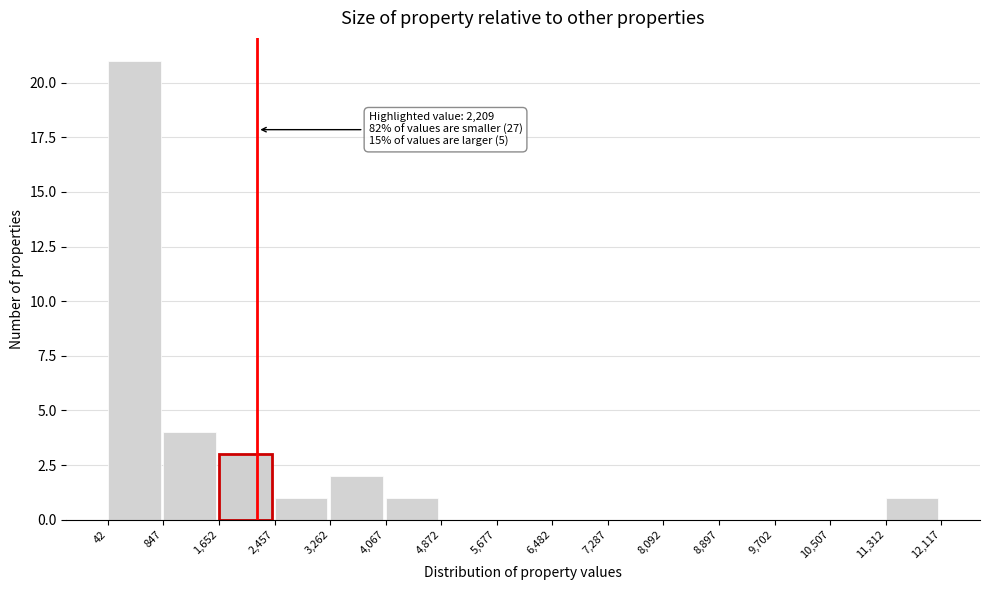

Over which range of the x-axis is the bar tallest?

42 to 847